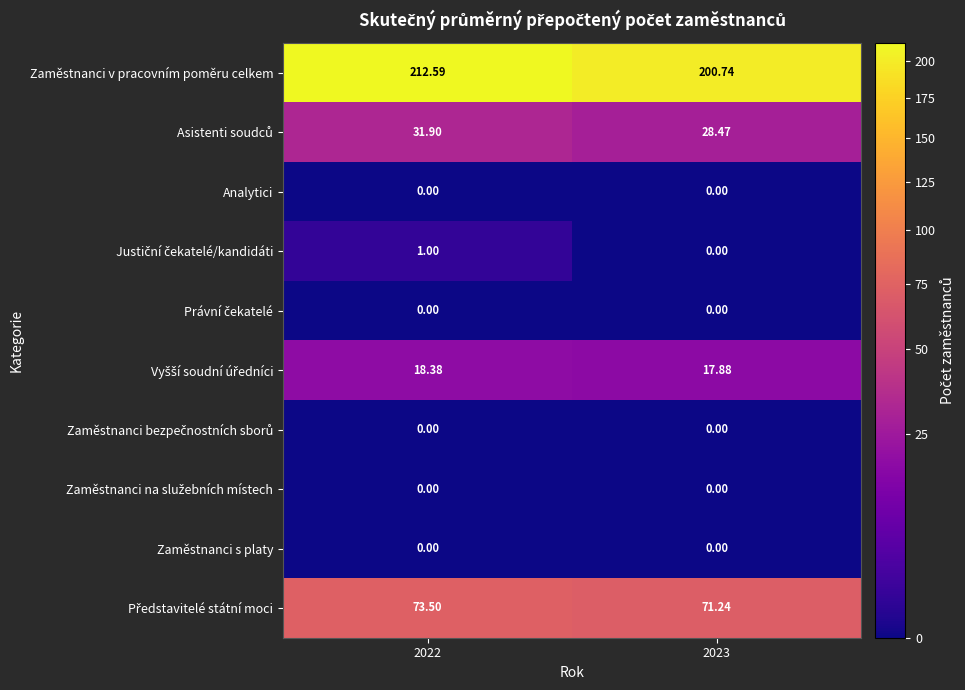

Which series has the largest range (max minus min)?

Zaměstnanci v pracovním poměru celkem